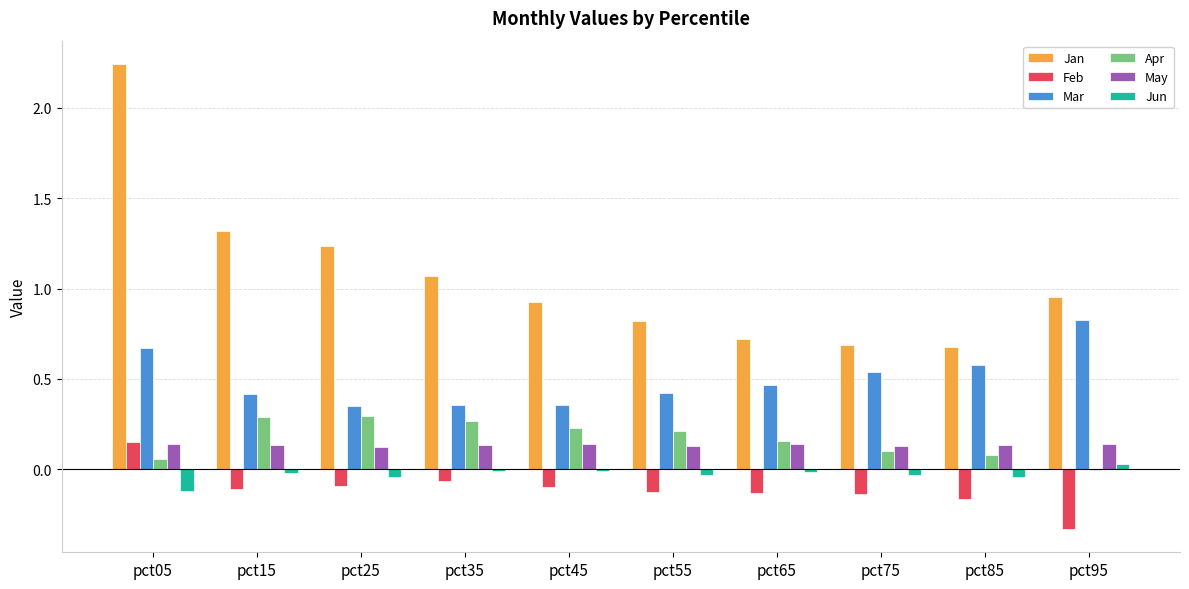

What is the sum of all Jan values?

10.7